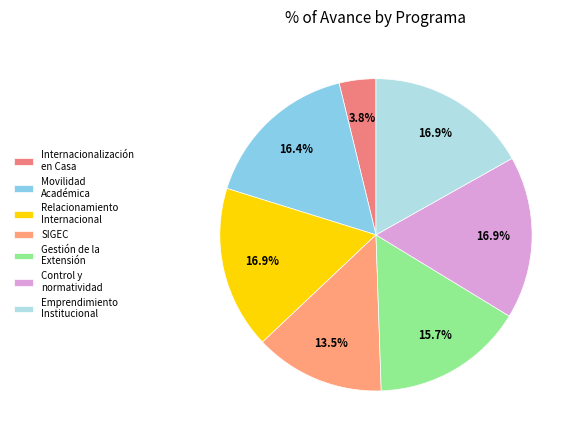

How many slices are in this pie chart?

7